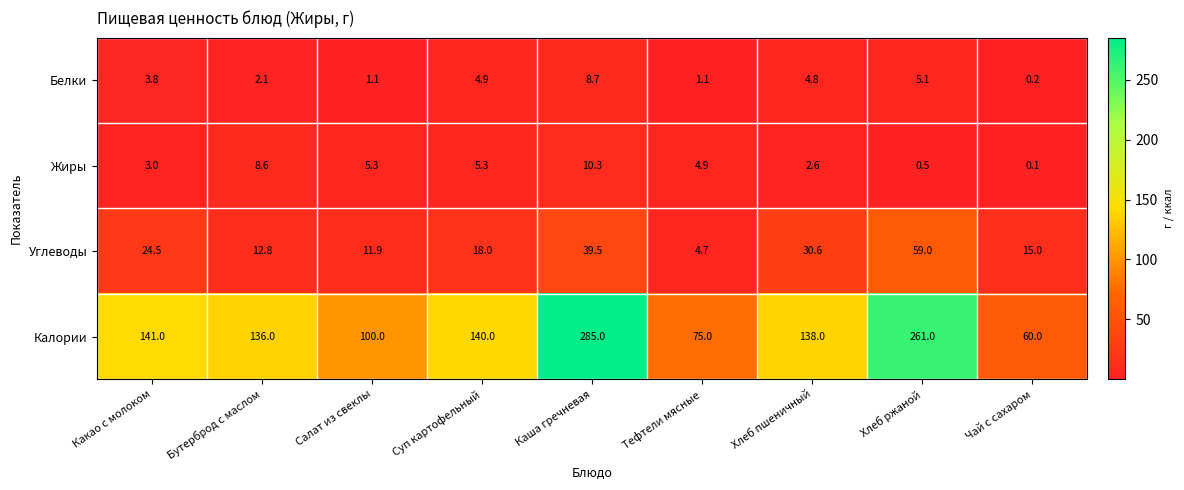

How many series are shown in this chart?

4